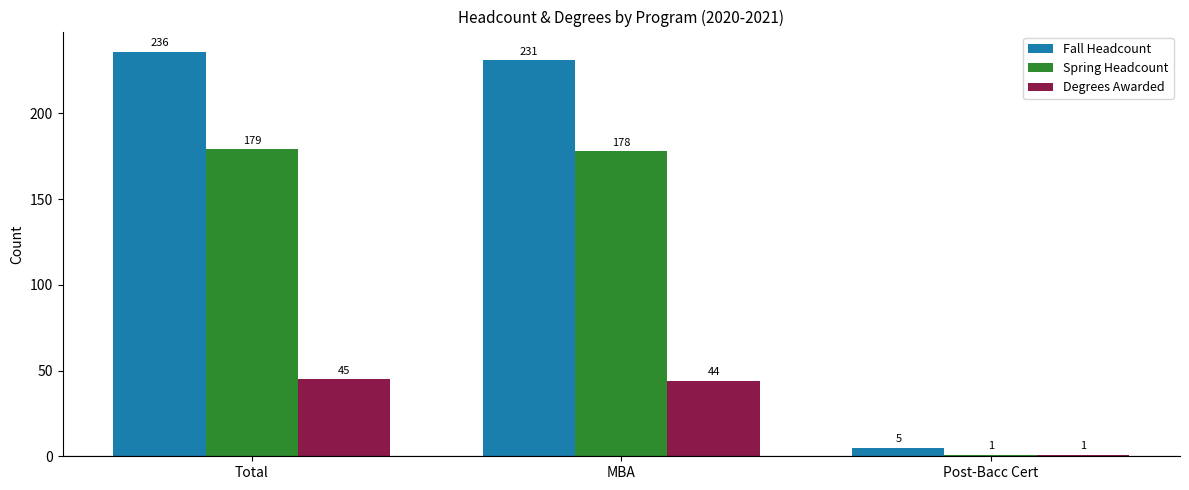

At which label is Spring Headcount closest to 90?

MBA